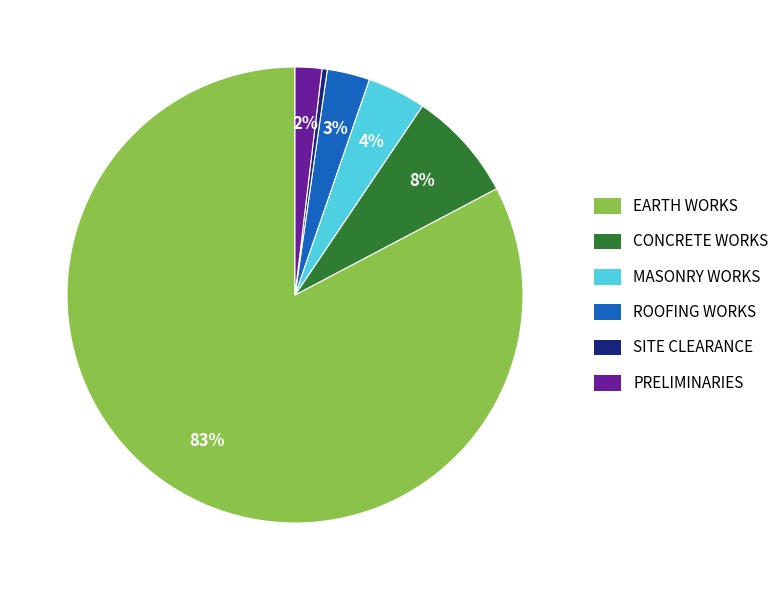

To the nearest percent, what is the average slice percentage?

17%